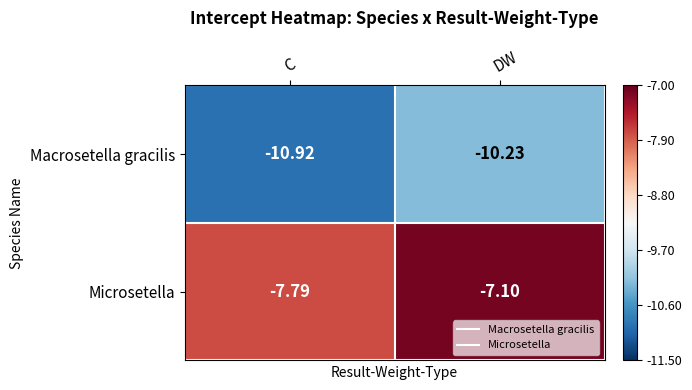

Which category has the highest value in the Macrosetella gracilis series?

DW